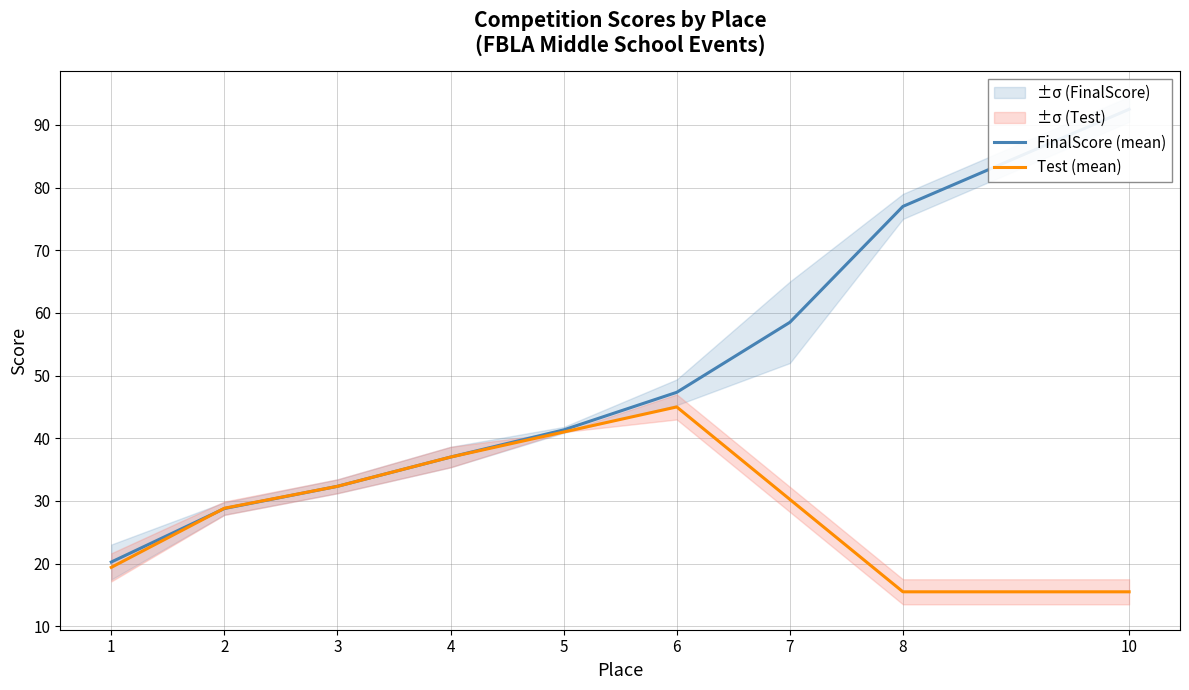

Reading left to right, transcribe all the data shown in this chart.

FinalScore (mean): 1=20.2	2=28.8	3=32.3	4=37.0	5=41.3	6=47.3	7=58.5	8=77.0	10=92.5
Test (mean): 1=19.4	2=28.8	3=32.3	4=37.0	5=41.0	6=45.0	7=30.2	8=15.5	10=15.5